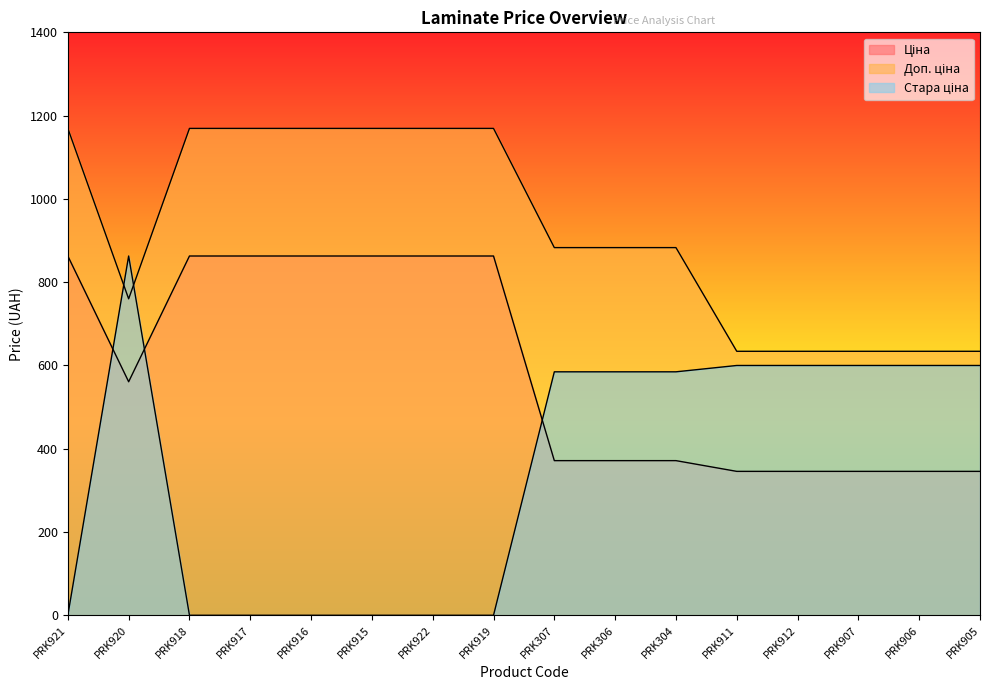

Between PRK304 and PRK907, which series saw the biggest shift?

Доп. ціна